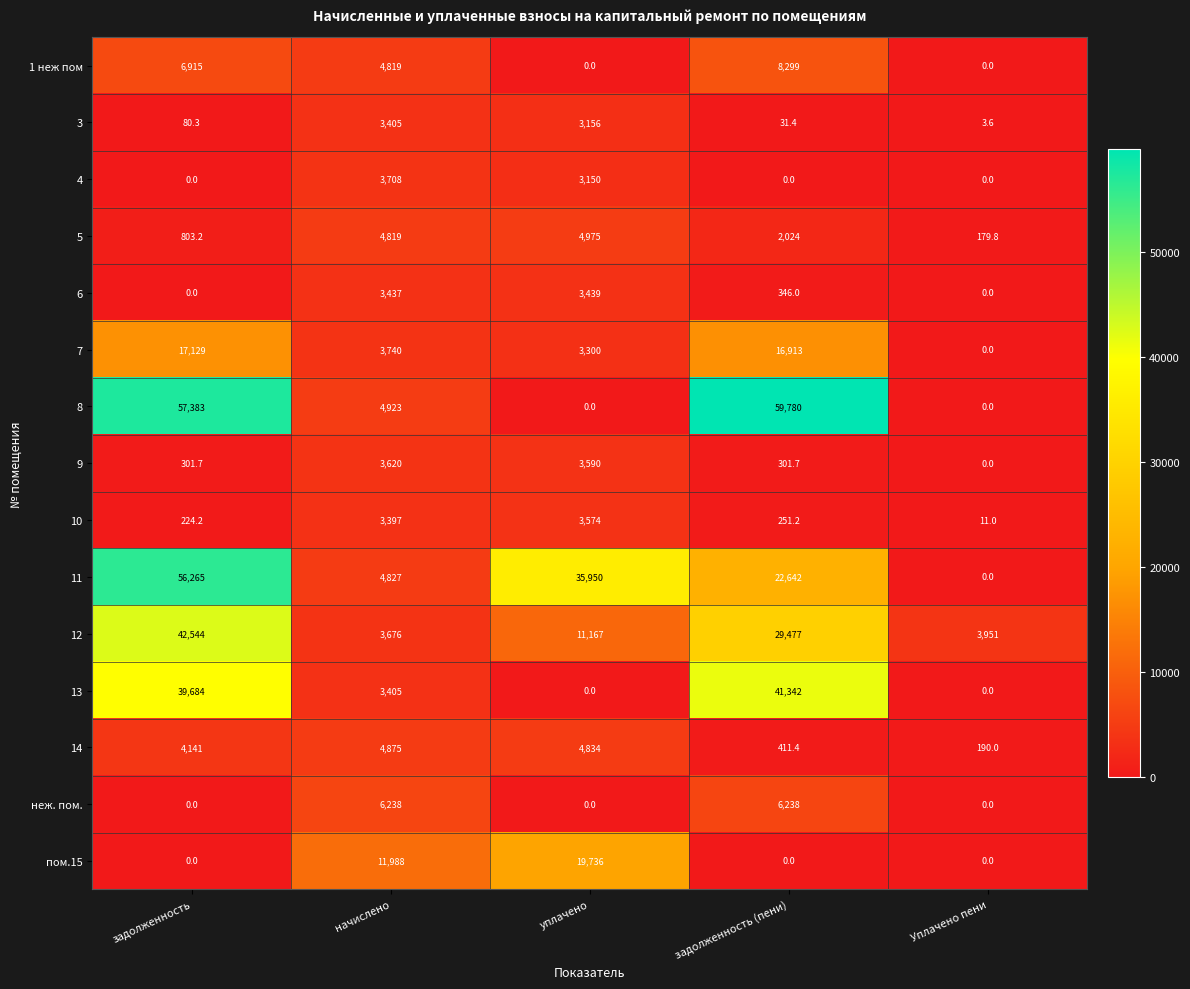

How many data points in 8 are less than 4923?

2